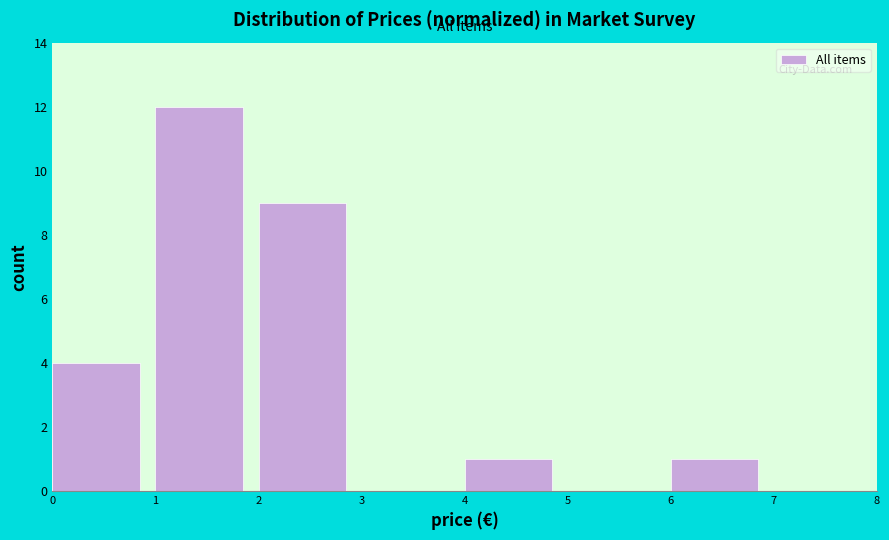

Reading left to right, list every bar in this chart as the range it spans on the x-axis followed by its height. The values are not printed on the chart, so give them approximately, as read against the axis.

0 to 1: 4
1 to 2: 12
2 to 3: 9
3 to 4: 0
4 to 5: 1
5 to 6: 0
6 to 7: 1